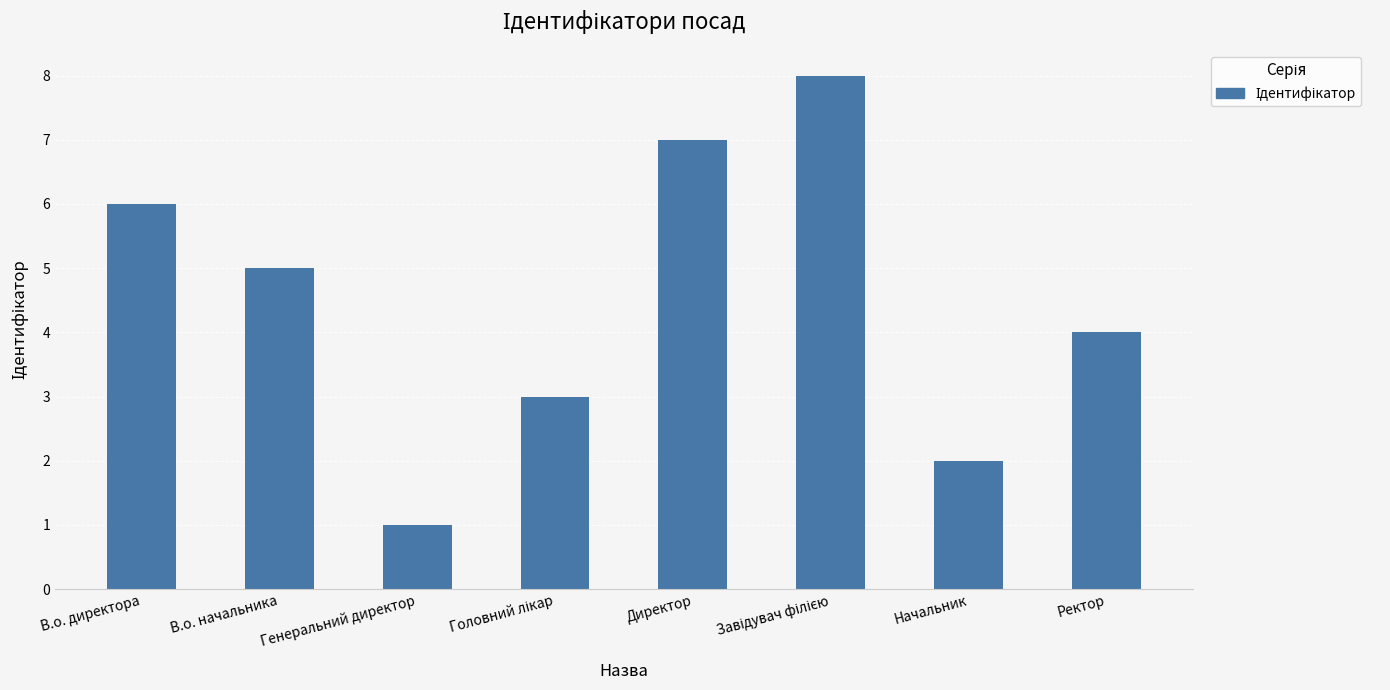

What is the change in value from В.о. директора to Директор?

+1